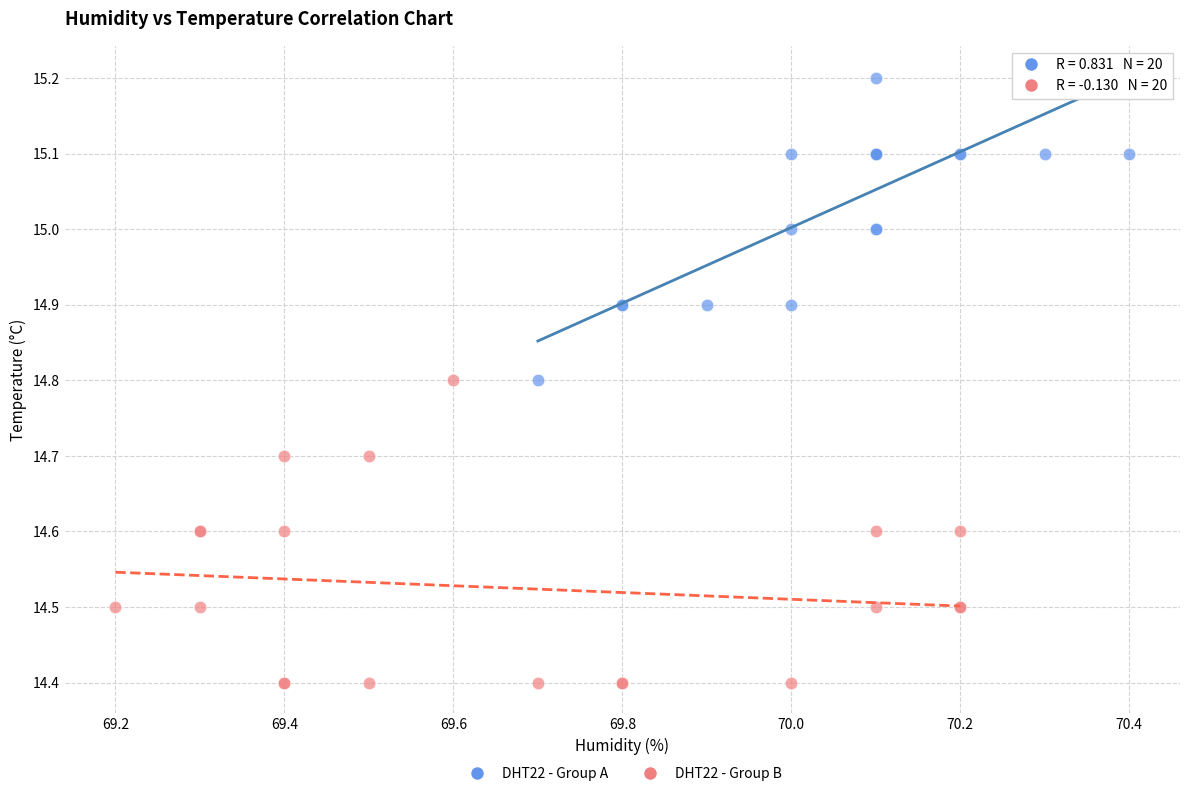

Which series reaches the minimum Y coordinate?

DHT22 - Group B